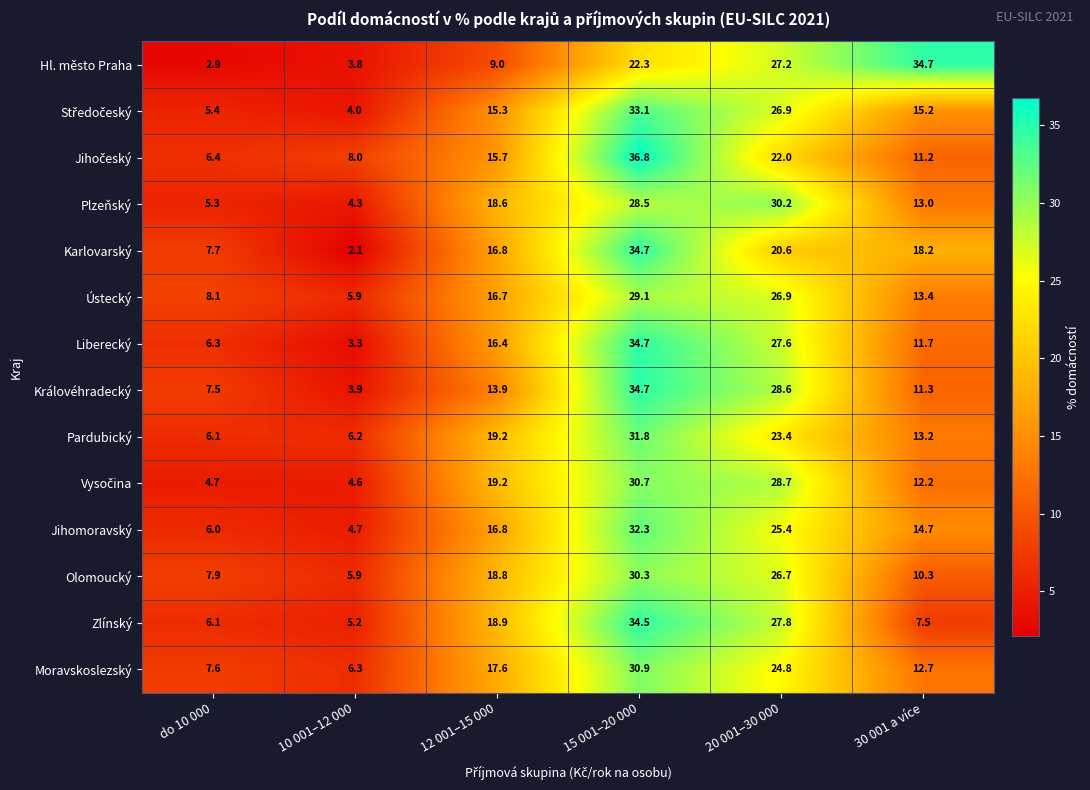

What value does the Královéhradecký series have at 20 001–30 000?

28.6